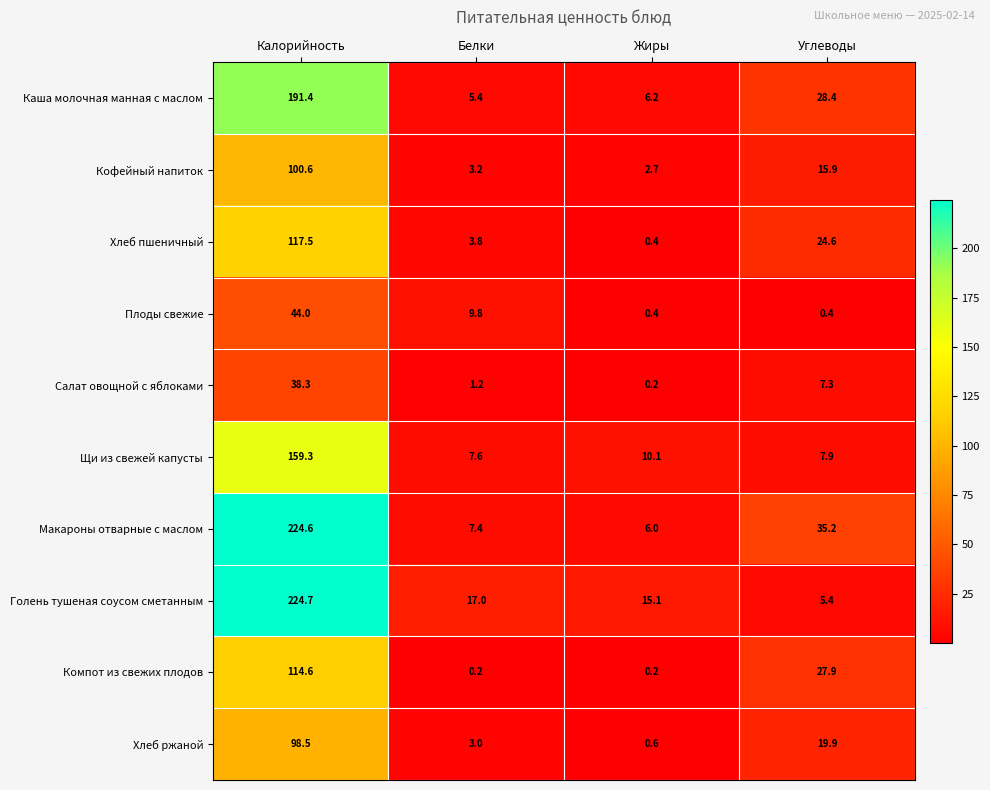

What is the sum of all Компот из свежих плодов values?

142.9